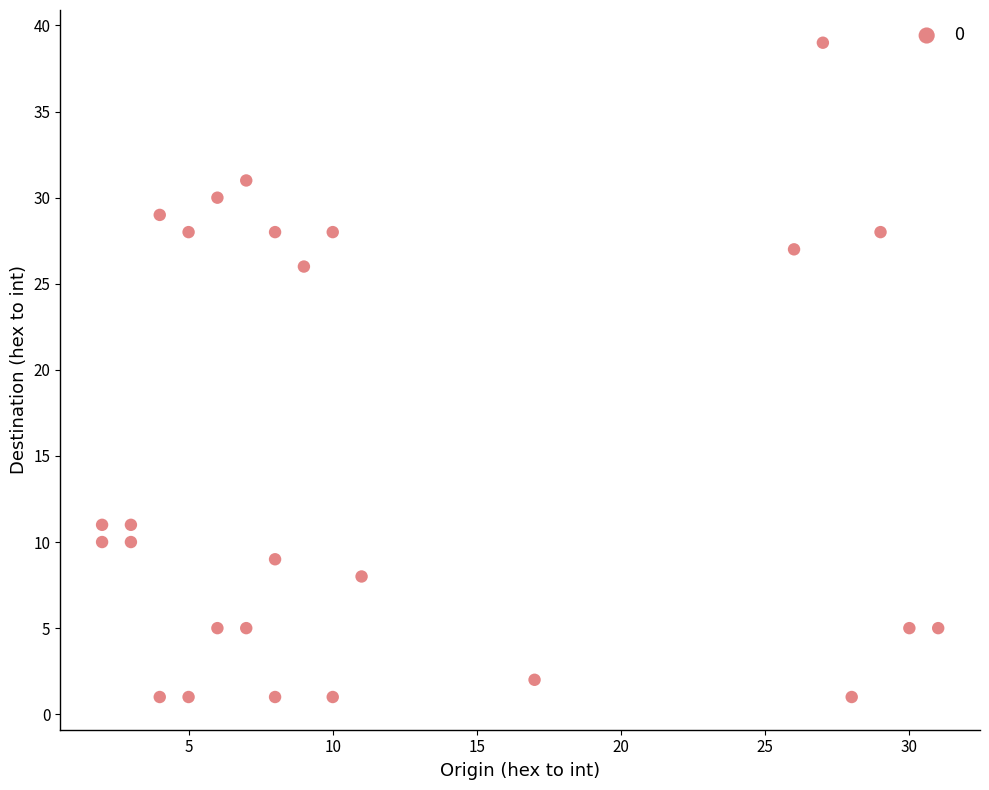

What Y value in the scatter plot is closest to 20?

26